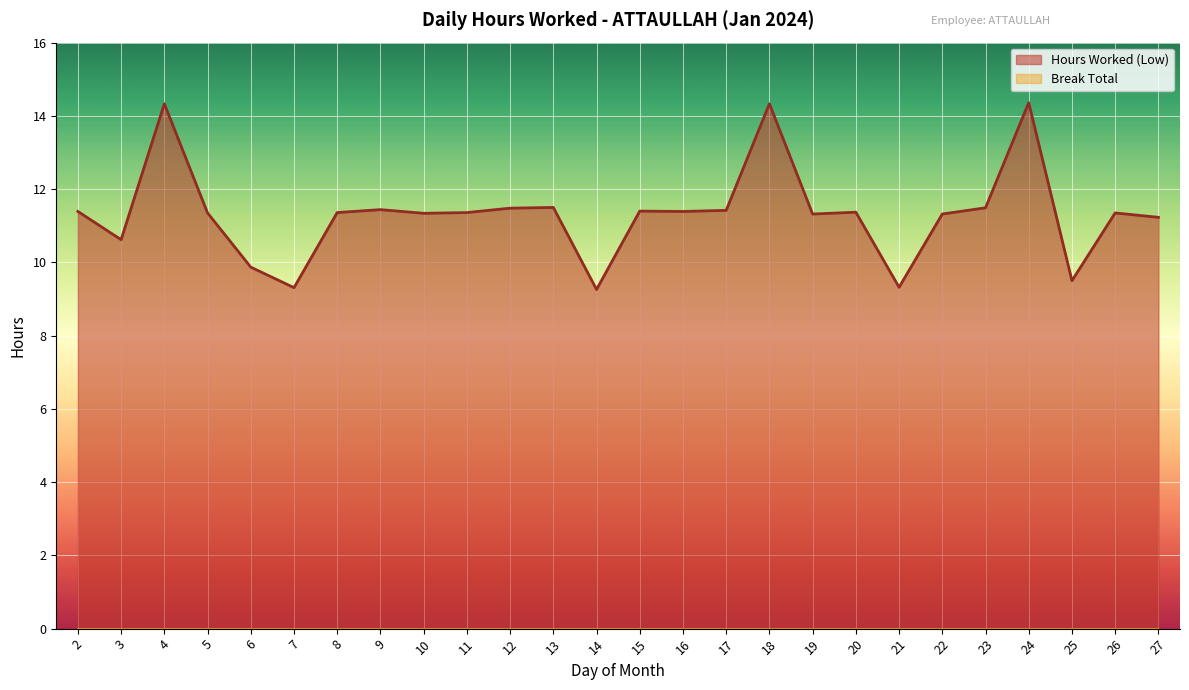

Does the chart display data point markers on the line(s)?

No